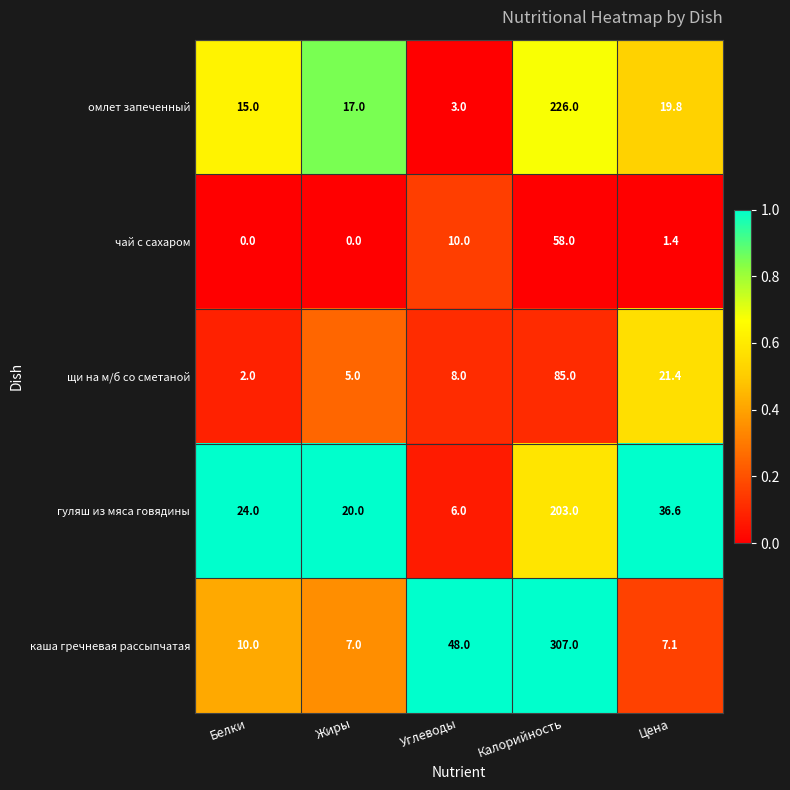

Which series has the widest spread of values?

каша гречневая рассыпчатая